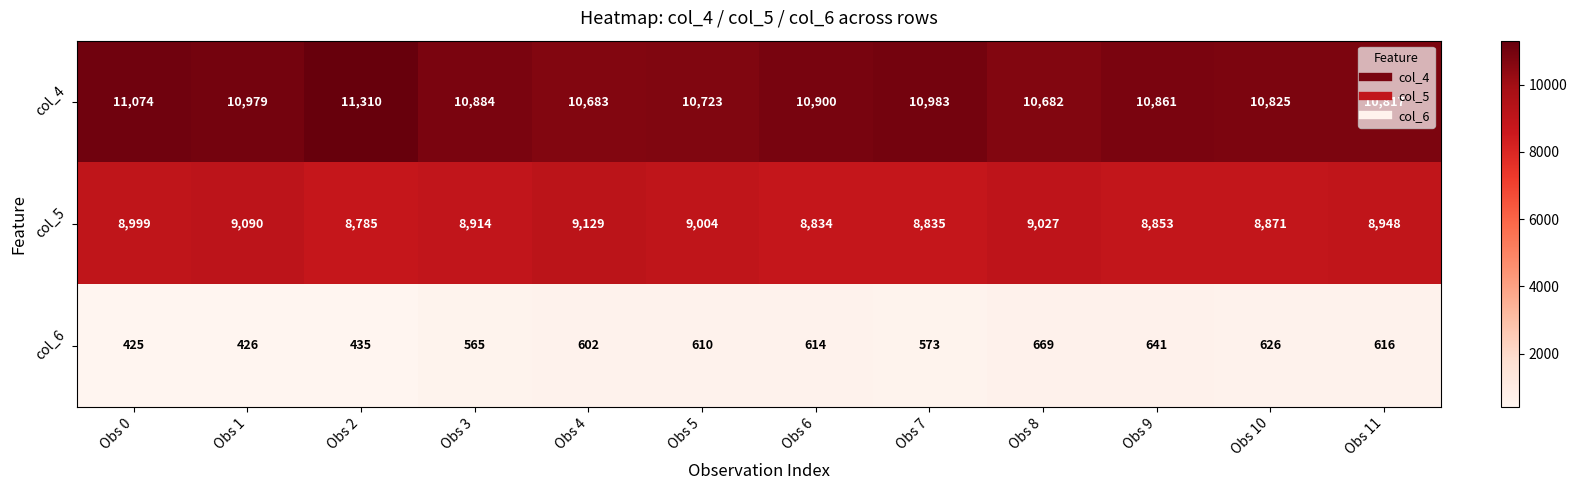

At which category is the sum across all series the highest?

Obs 2